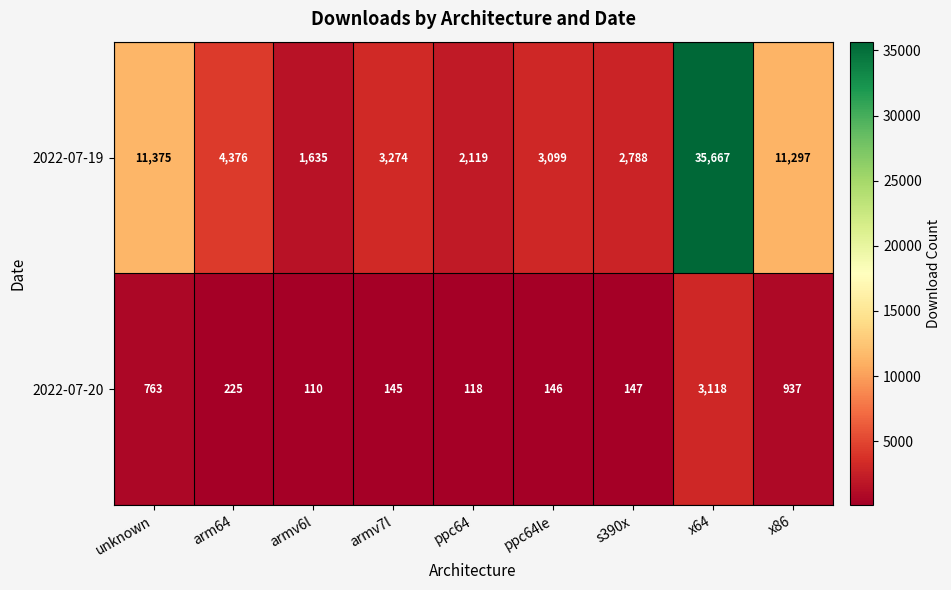

Is it true that 2022-07-20 equals 4271 at x64?

False